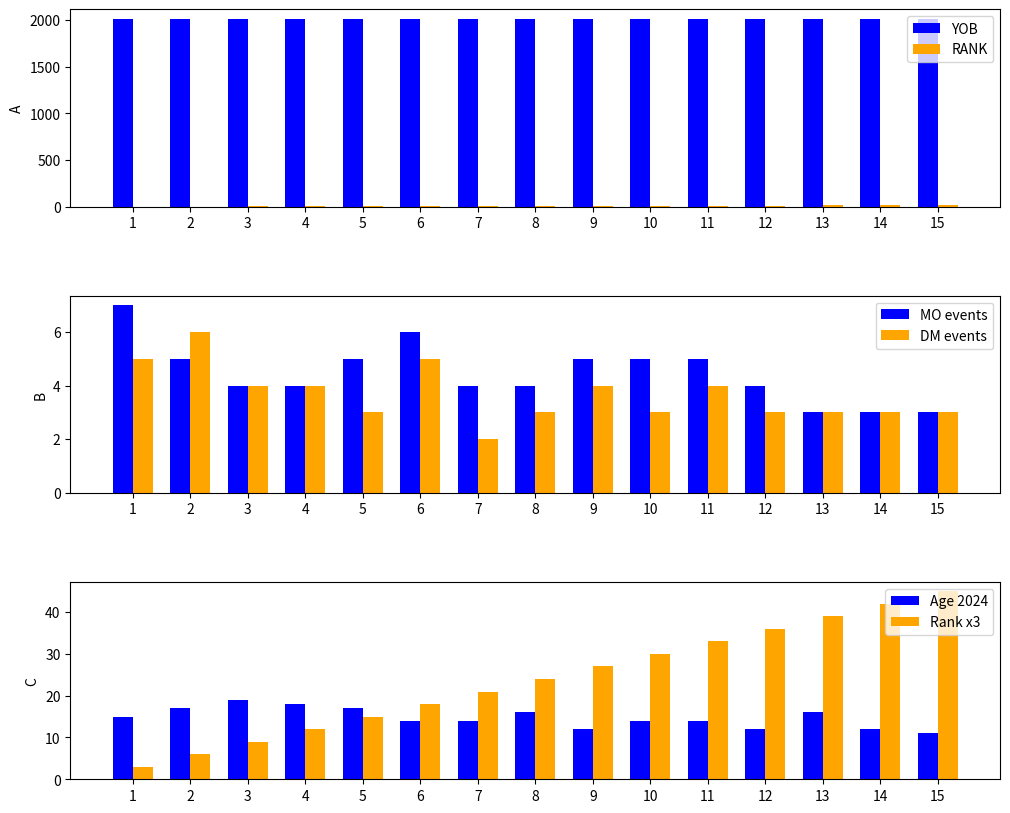

Rank the categories by Rank x3 value from lowest to highest.

1, 2, 3, 4, 5, 6, 7, 8, 9, 10, 11, 12, 13, 14, 15